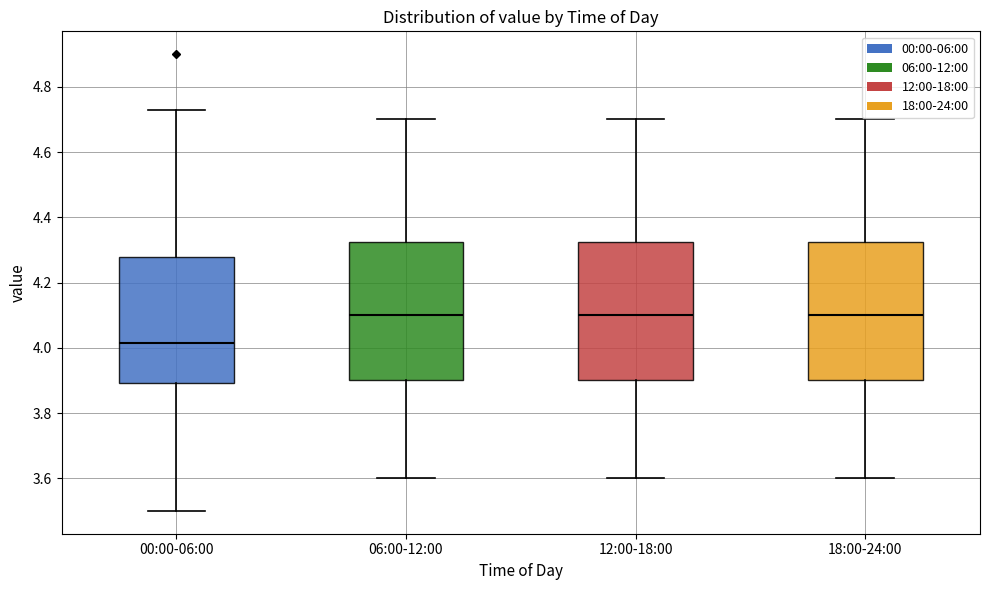

Reading left to right, transcribe this box plot: for each box, give where its median line is, the range the box spans, and where its two whiskers end, as read against the y-axis. The values are not printed on the chart, so give them approximately, as read against the axis.

00:00-06:00: median 4.02, box 3.90 to 4.28, whiskers 3.50 to 4.74
06:00-12:00: median 4.10, box 3.90 to 4.32, whiskers 3.60 to 4.70
12:00-18:00: median 4.10, box 3.90 to 4.32, whiskers 3.60 to 4.70
18:00-24:00: median 4.10, box 3.90 to 4.32, whiskers 3.60 to 4.70